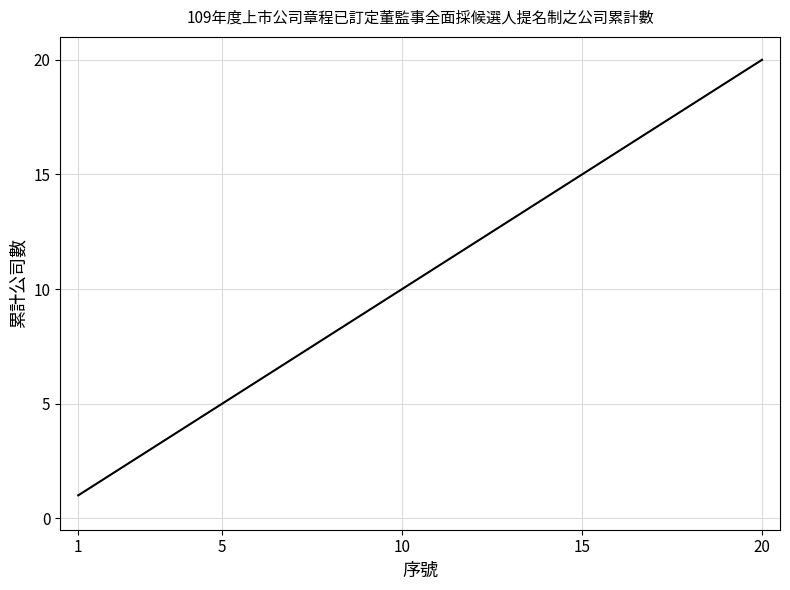

What is the difference between the maximum and minimum values?

19.0